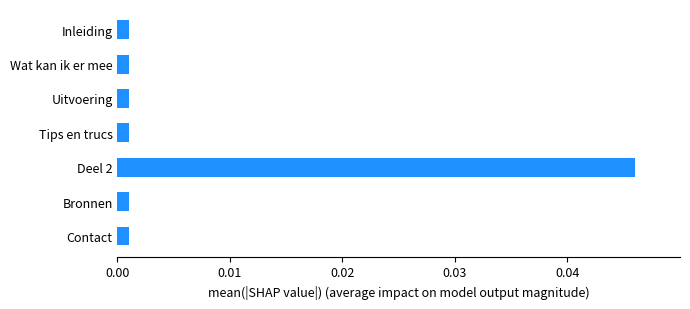

What position from the bottom is Inleiding?

7